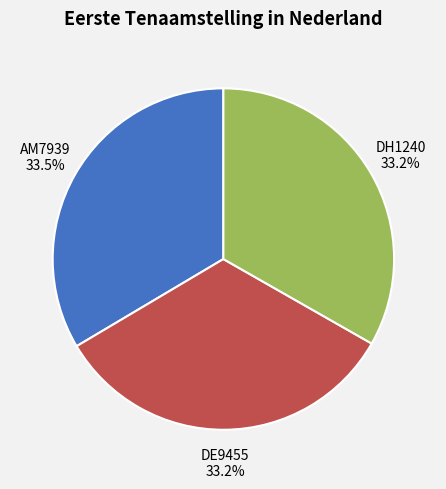

Does DH1240 account for over 50% of the chart?

No